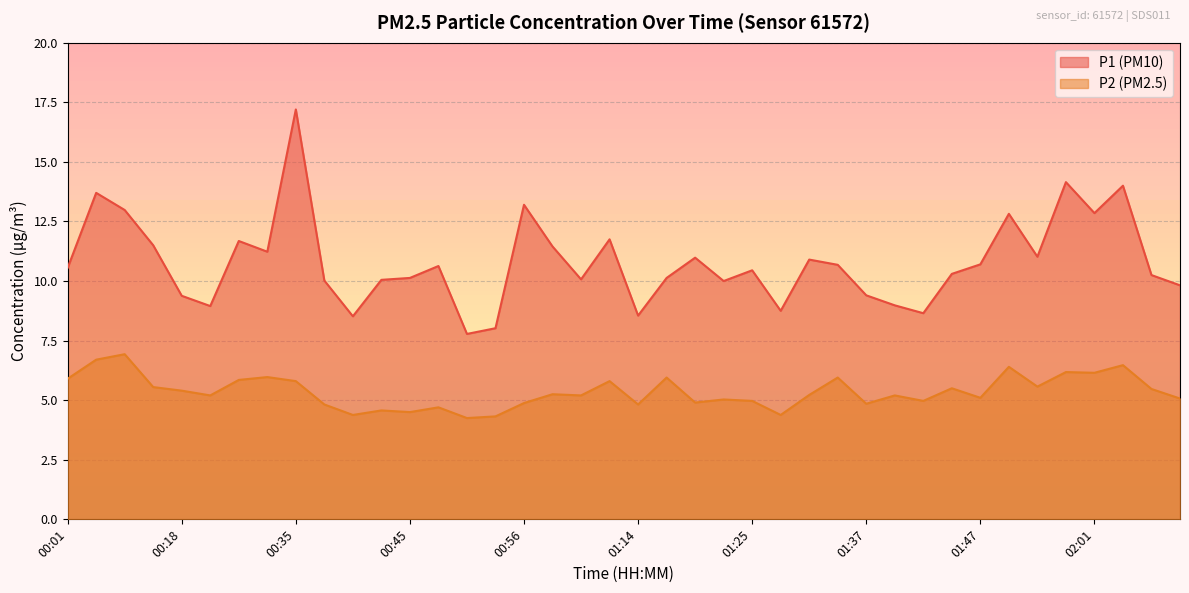

True or false: P1 and P2 cross at least once.

False